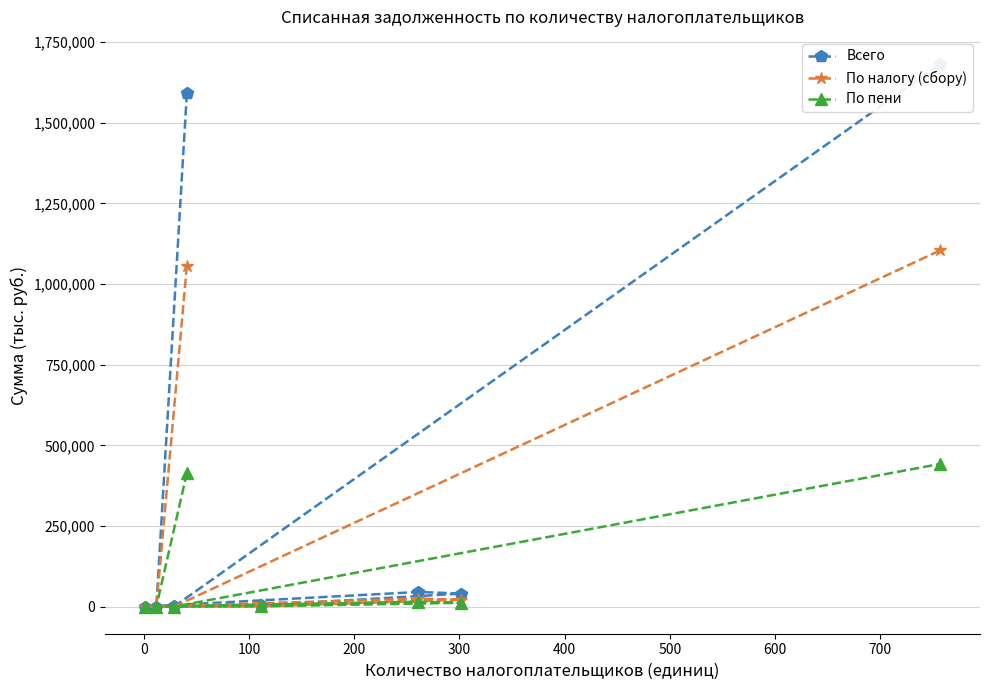

What is the sum of all По налогу (сбору) values?

2209116